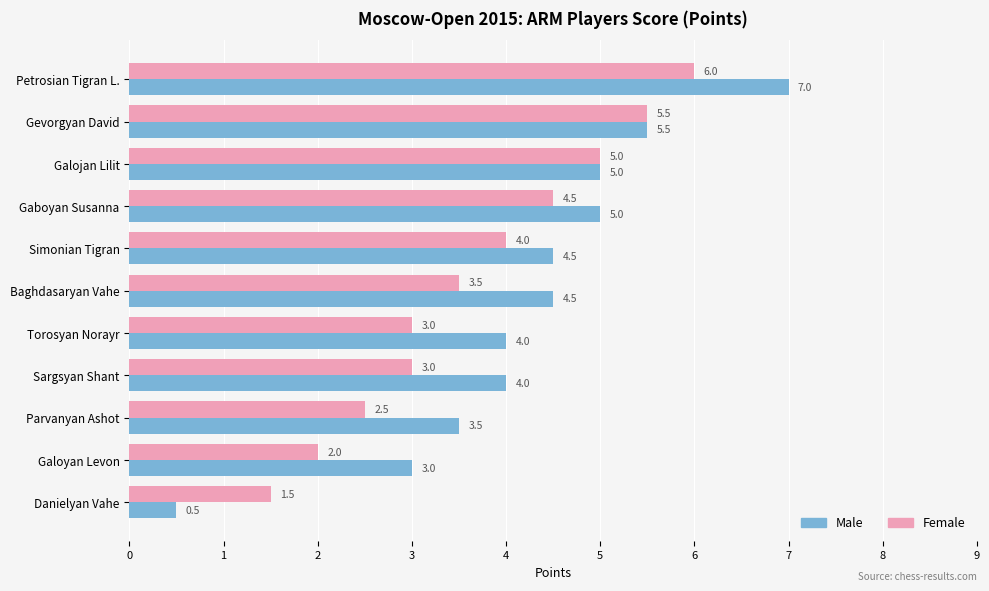

What is the maximum value shown in the chart?

7.0